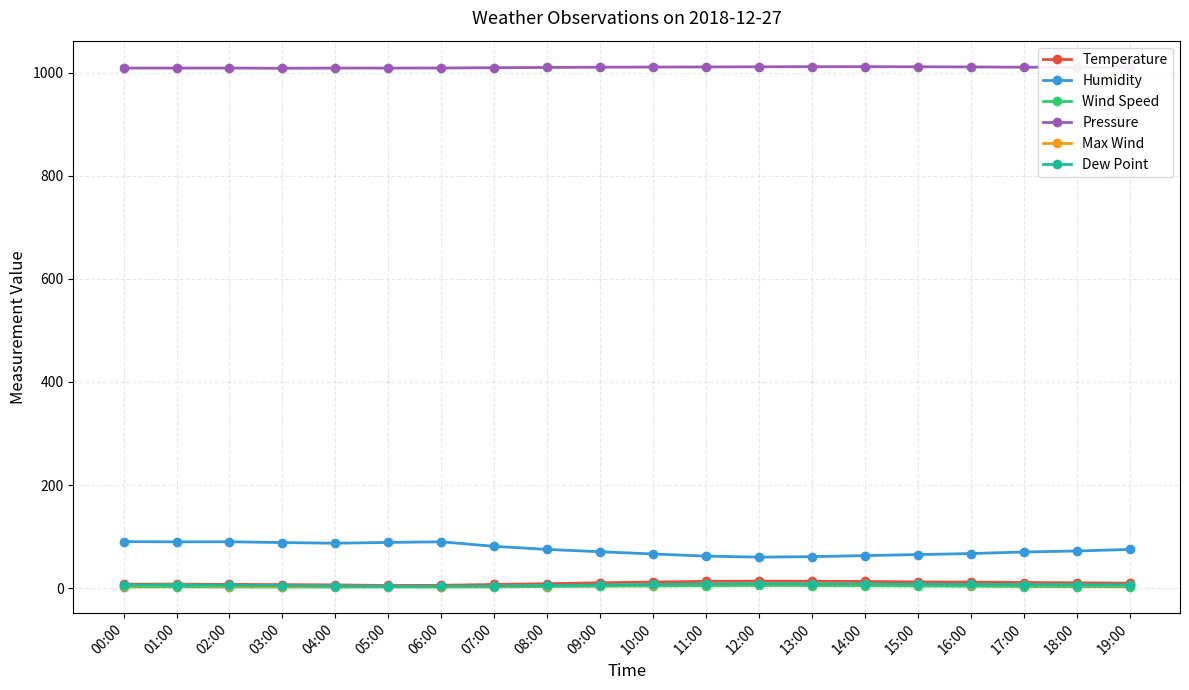

True or false: Max Wind has a value of 2.9 at 03:00.

True